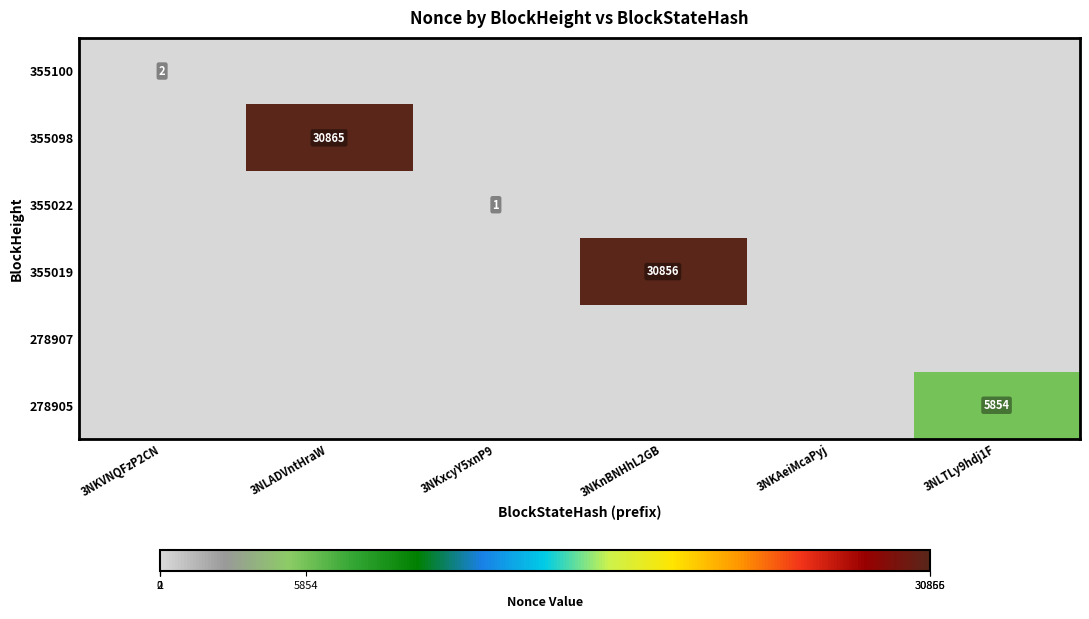

Which category has the highest value in the 278905 series?

3NLTLy9hdj1F